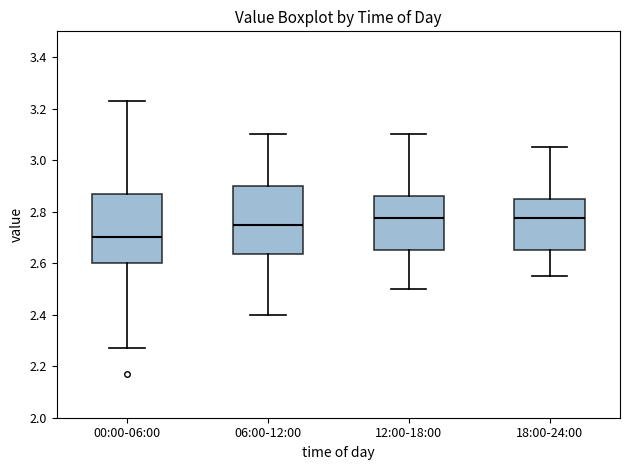

Reading left to right, read every box against the y-axis: the position of its median line, the range the box covers, and the ends of its whiskers. The values are not printed on the chart, so give them approximately, as read against the axis.

00:00-06:00: median 2.70, box 2.60 to 2.88, whiskers 2.28 to 3.24
06:00-12:00: median 2.76, box 2.64 to 2.90, whiskers 2.40 to 3.10
12:00-18:00: median 2.78, box 2.66 to 2.86, whiskers 2.50 to 3.10
18:00-24:00: median 2.78, box 2.66 to 2.86, whiskers 2.56 to 3.06